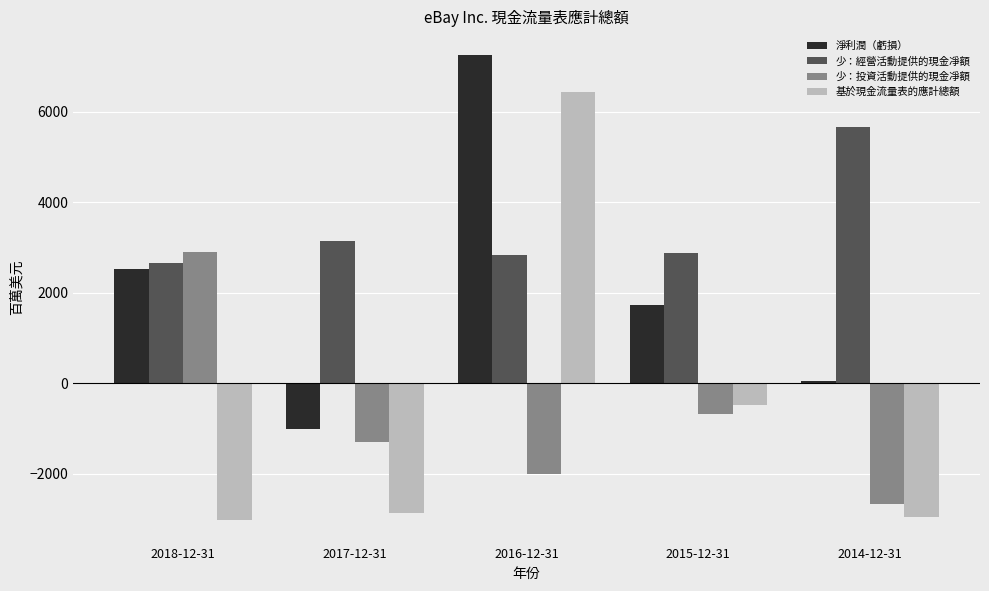

How many series are shown in this chart?

4